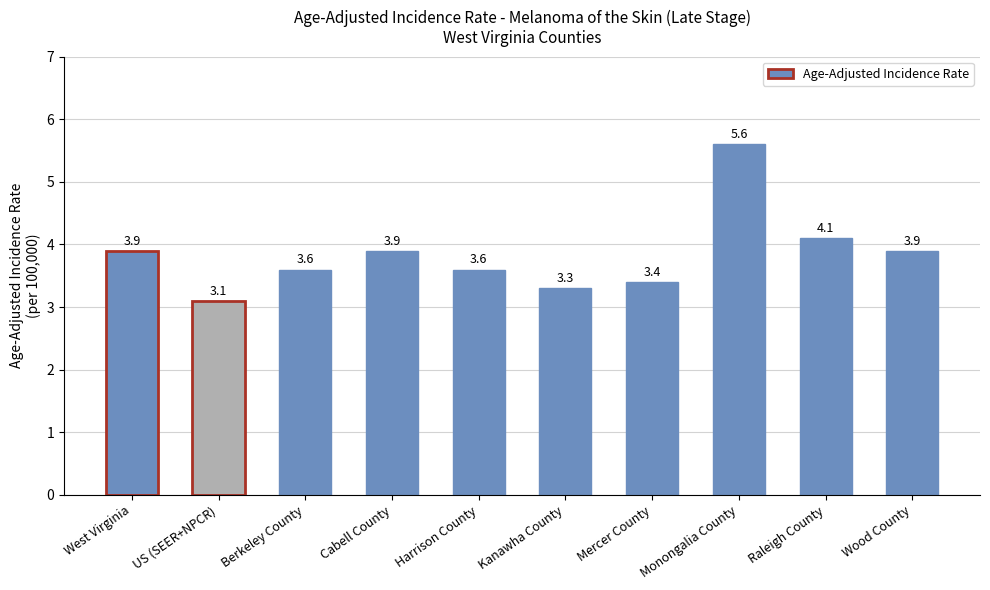

What is the sum of all values?

38.4